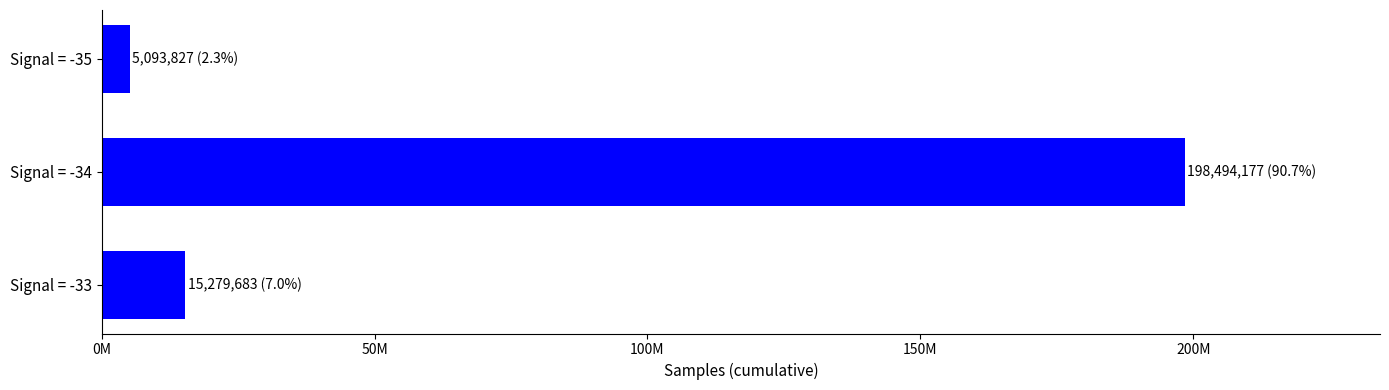

What is the smallest value displayed?

5093827